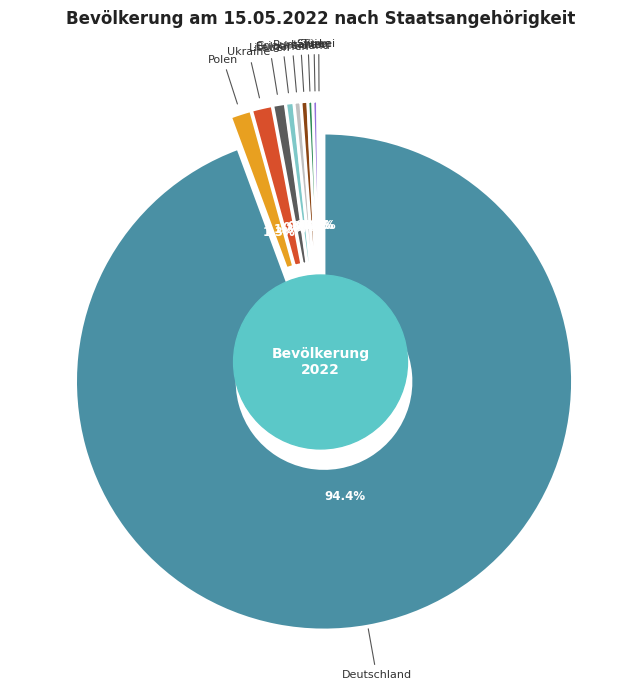

To the nearest percent, what is the combined percentage of Litauen and Syrien?

1%